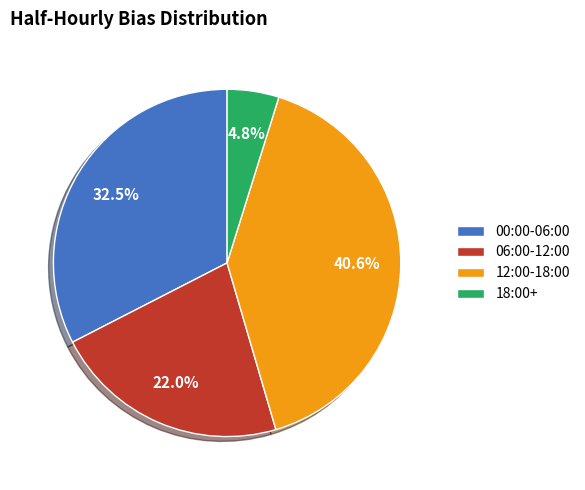

Which category has the biggest portion of the pie?

12:00-18:00